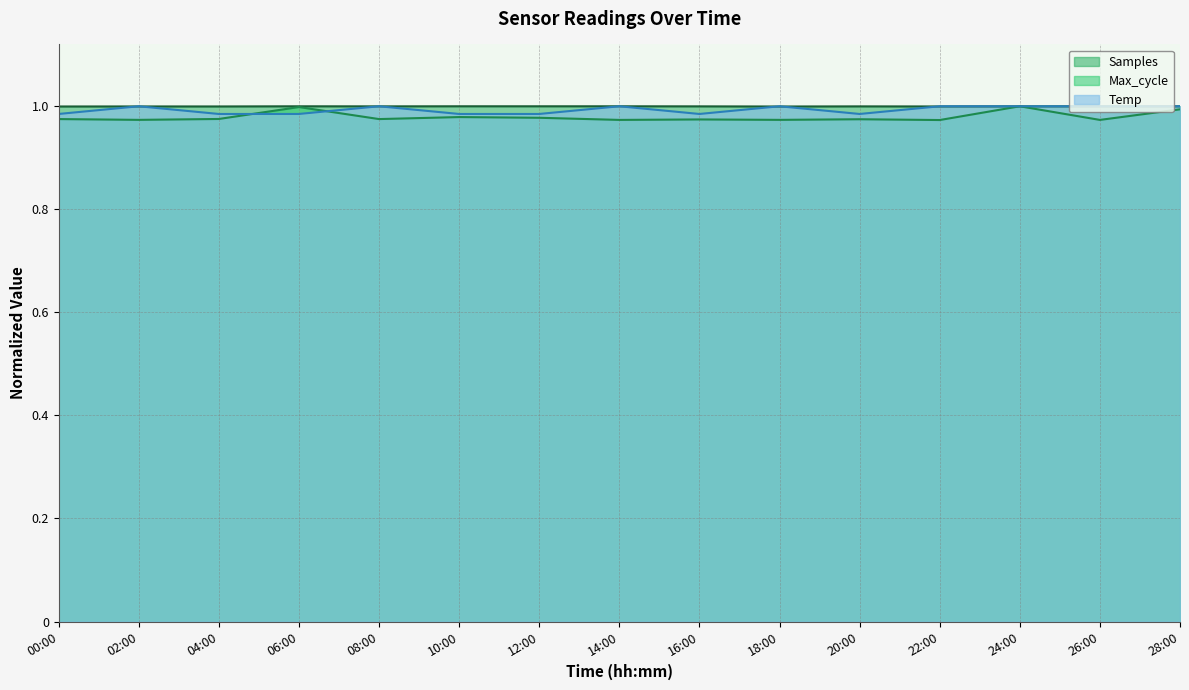

Which category has the lowest value across all series?

22:00